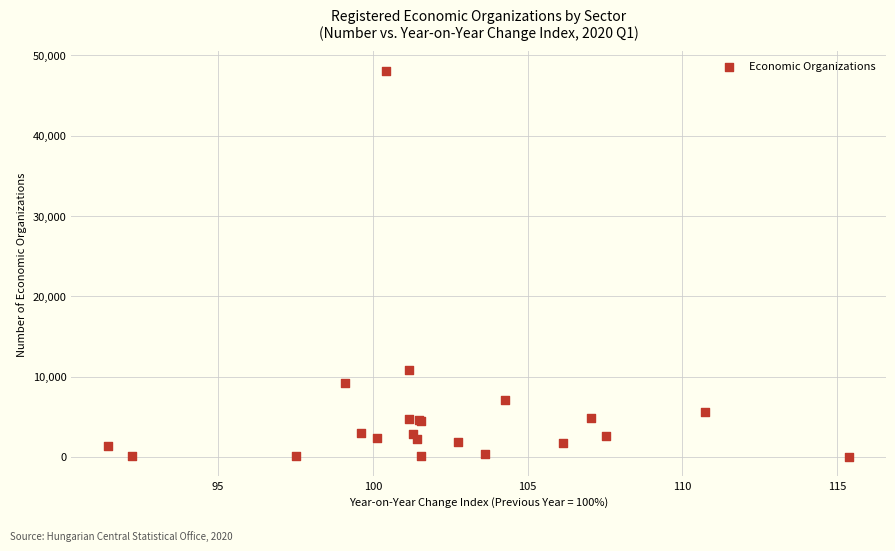

What Y value in the scatter plot is closest to 24044?

10846